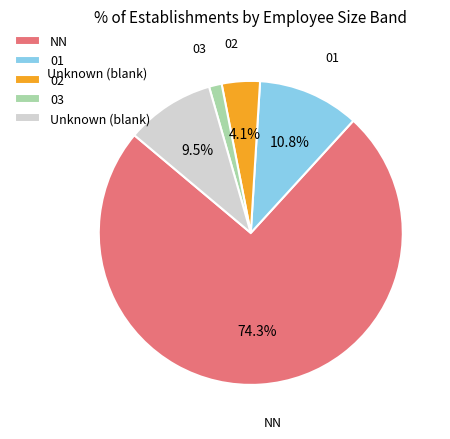

Is it true that 01 is 11% of the pie?

True